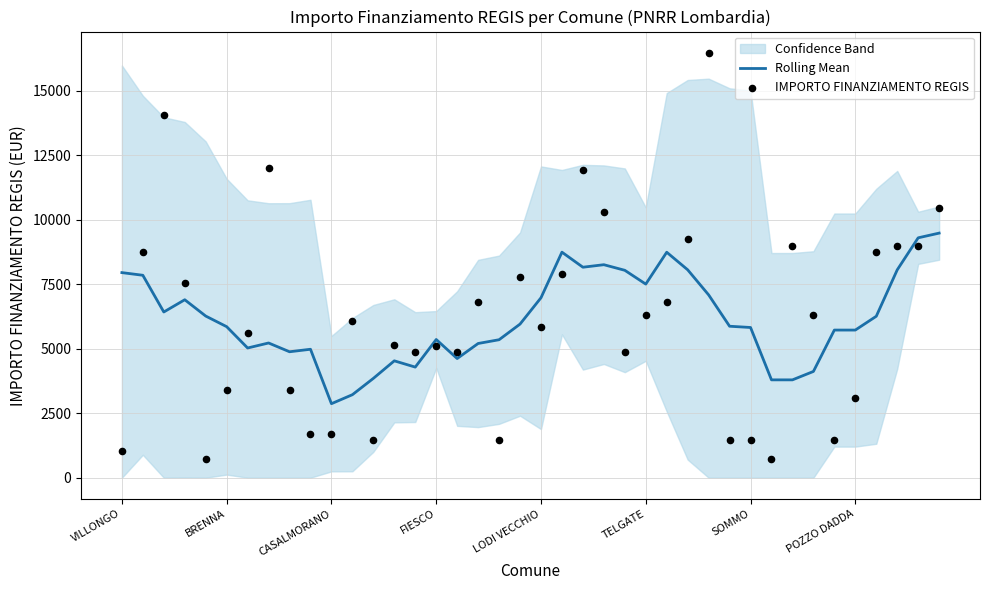

What is the total value across all series at 9?

6677.8